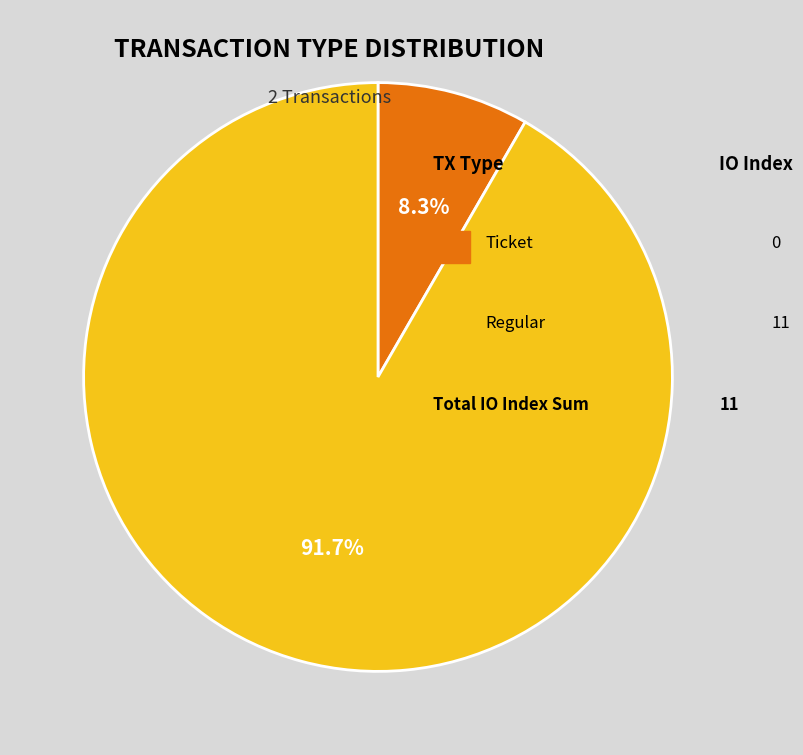

Is there a majority slice in this chart?

Yes